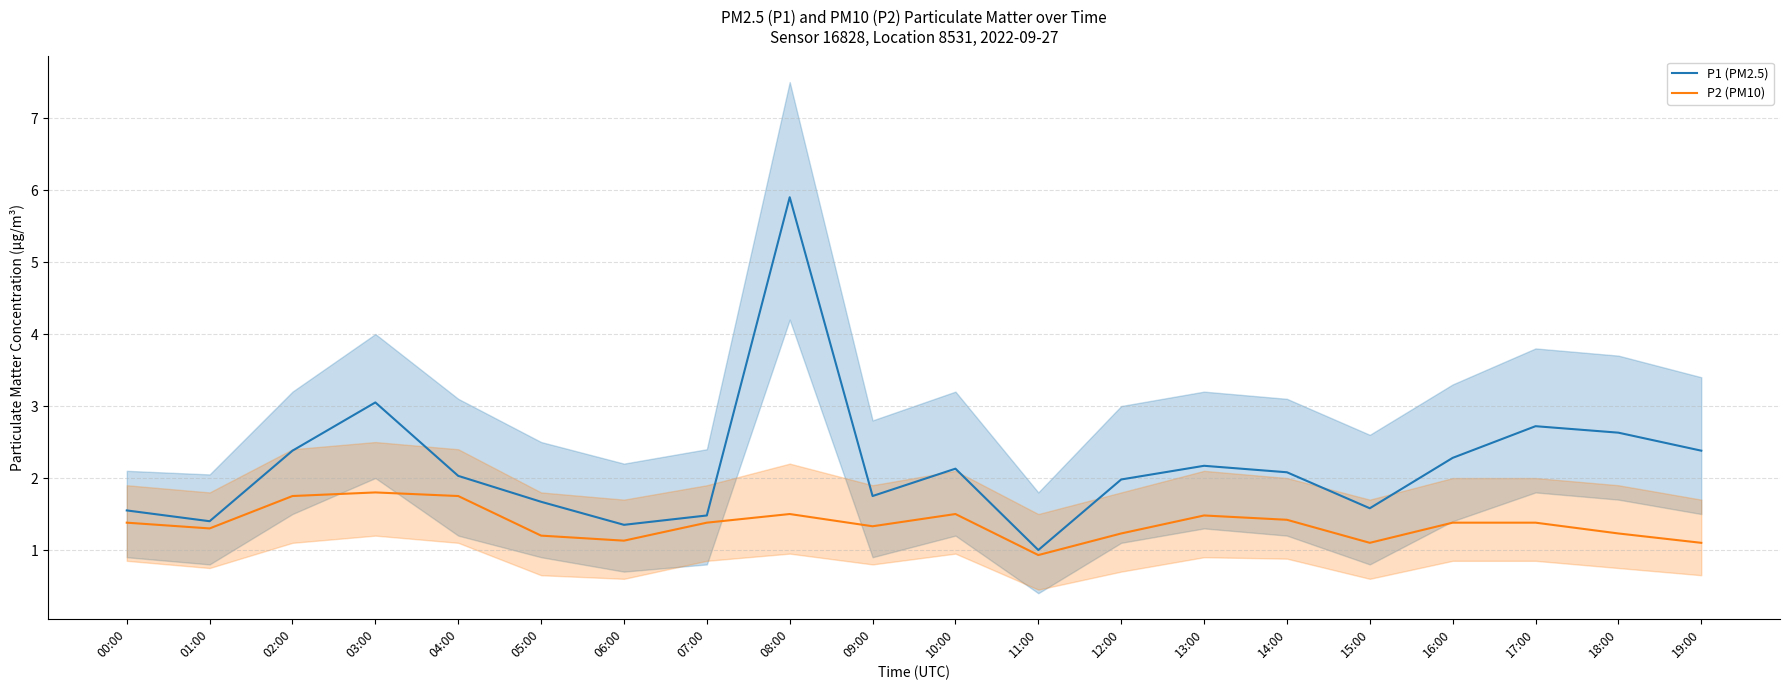

Reading left to right, transcribe all the data shown in this chart.

P1 (PM2.5): 1.6	1.4	2.4	3.0	2.0	1.7	1.4	1.5	5.9	1.8	2.1	1.0	2.0	2.2	2.1	1.6	2.3	2.7	2.6	2.4
P2 (PM10): 1.4	1.3	1.8	1.8	1.8	1.2	1.1	1.4	1.5	1.3	1.5	0.9	1.2	1.5	1.4	1.1	1.4	1.4	1.2	1.1